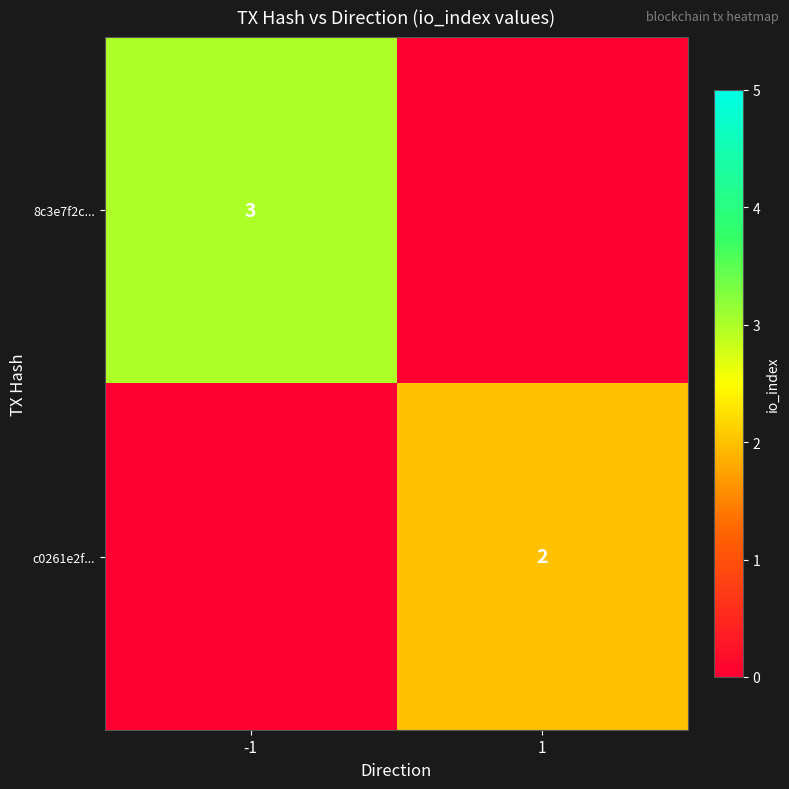

What is the average value of the c0261e2f... series?

1